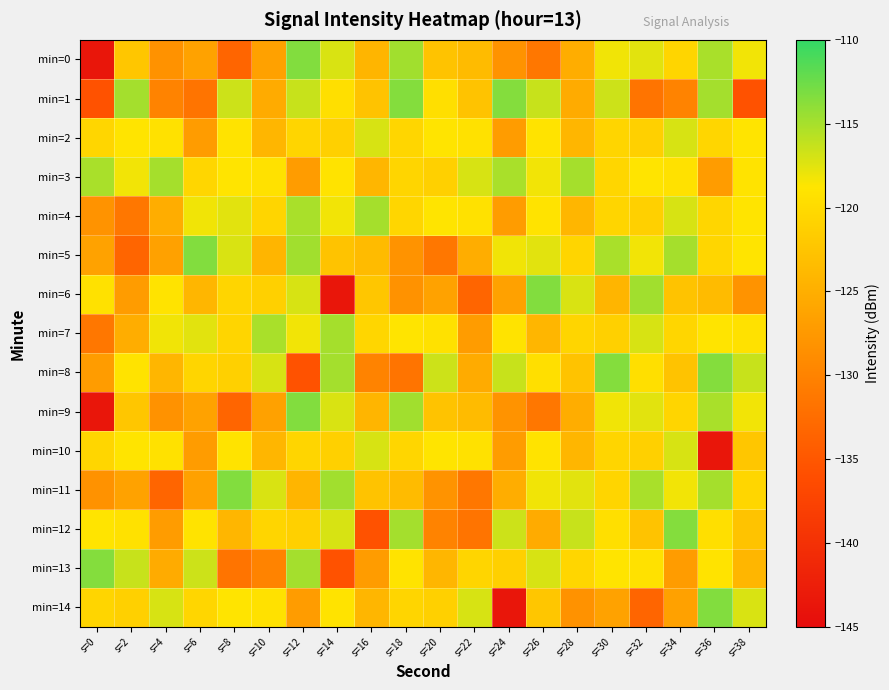

At which category is the sum across all series the highest?

s=30